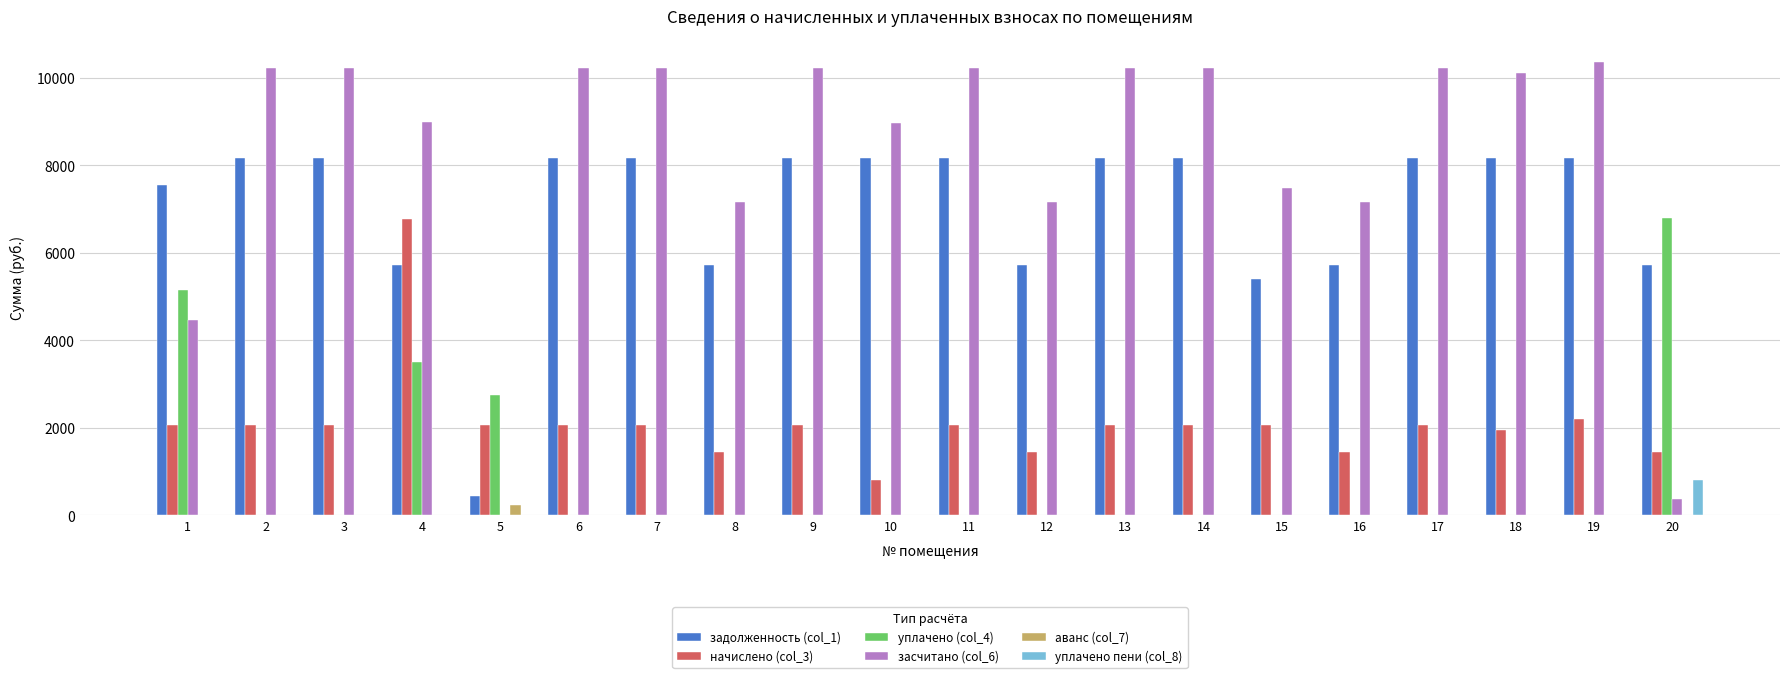

What is the greatest value displayed?

10369.9